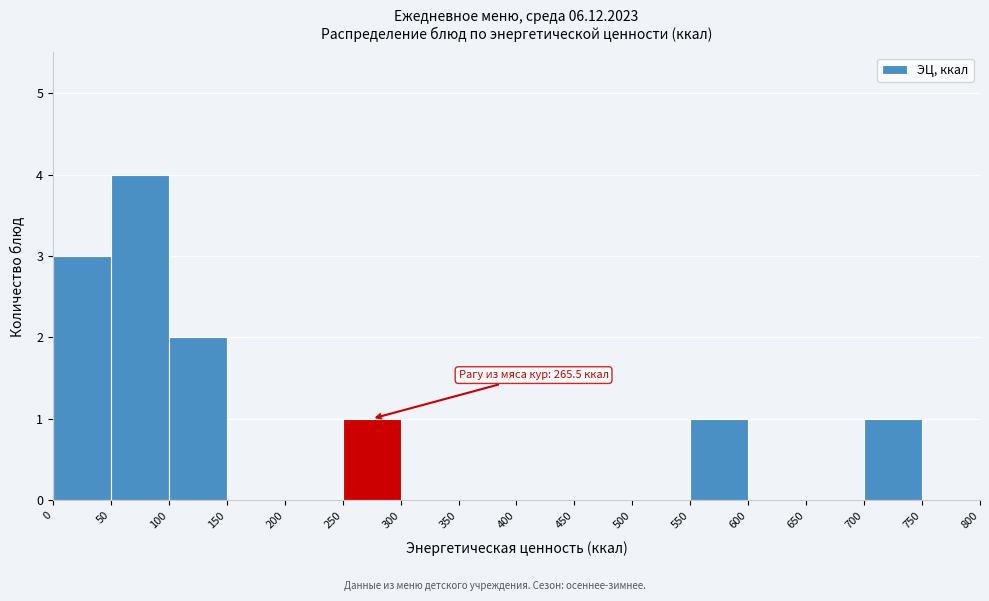

Which range on the x-axis has the tallest bar?

50 to 100